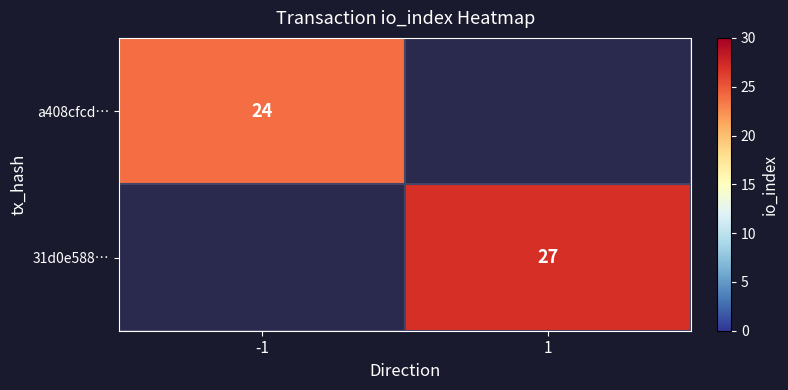

Is it true that 31d0e588… equals 27 at 1?

True